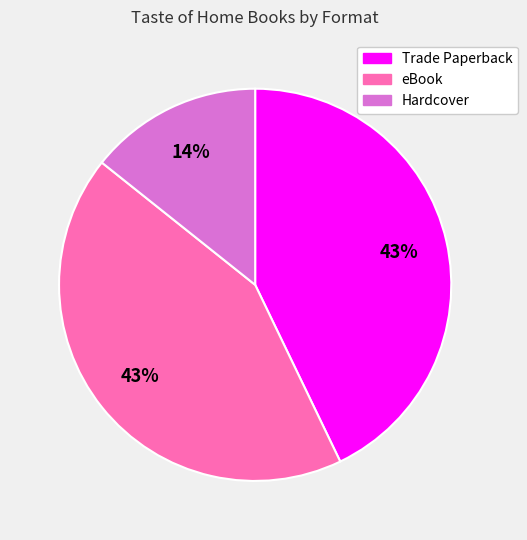

To the nearest percent, what is the difference between the Hardcover and Trade Paperback slice percentages?

29%